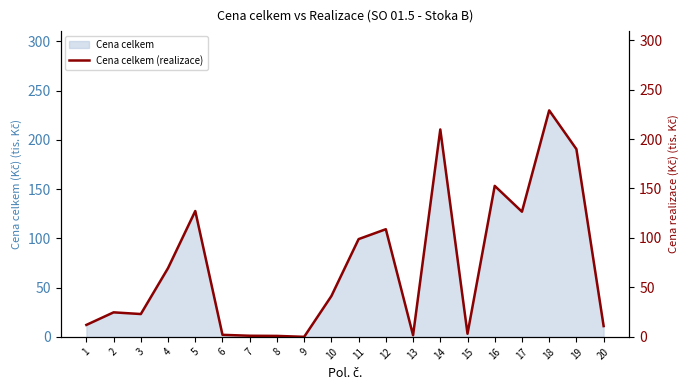

What is the difference between the values at 15 and 8?

2.2